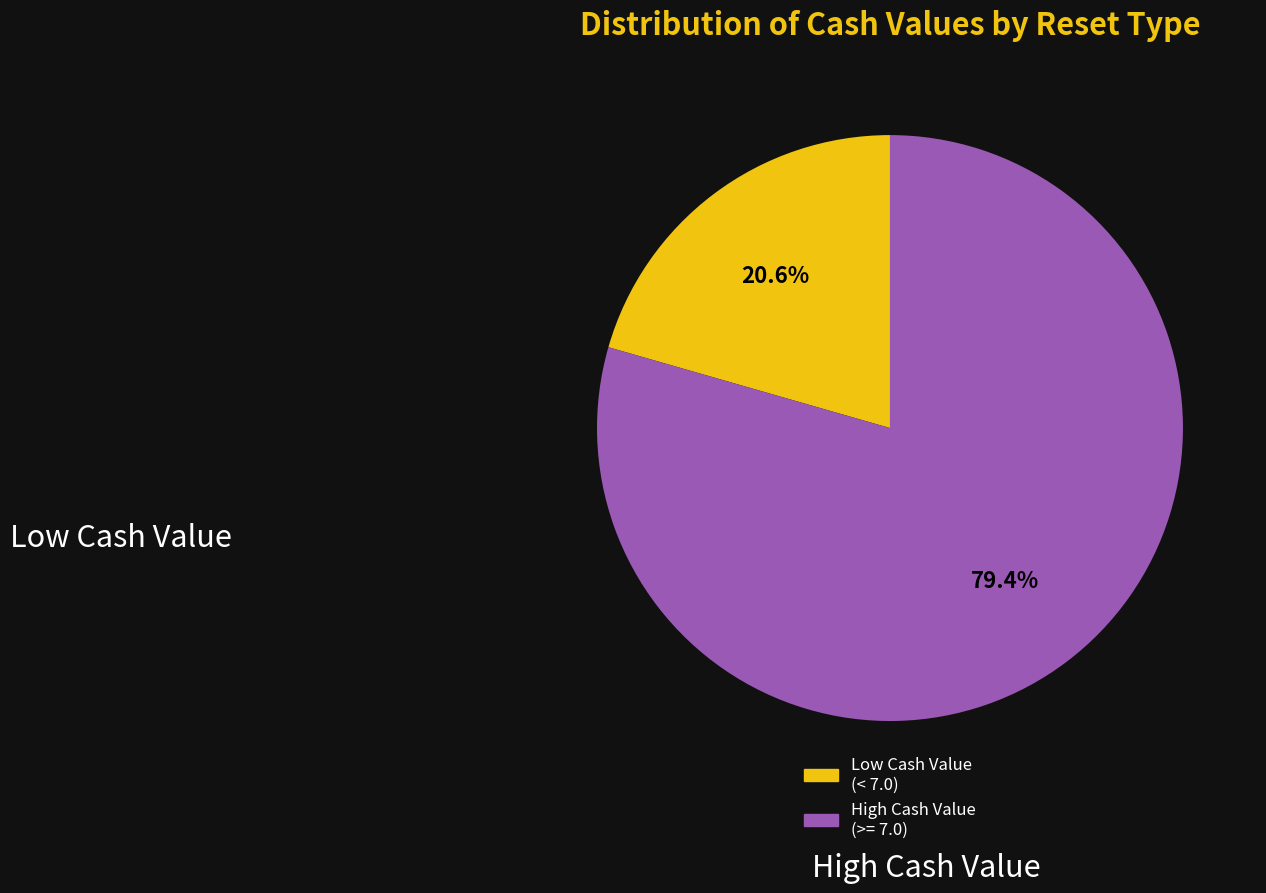

Does any single category account for the majority?

Yes